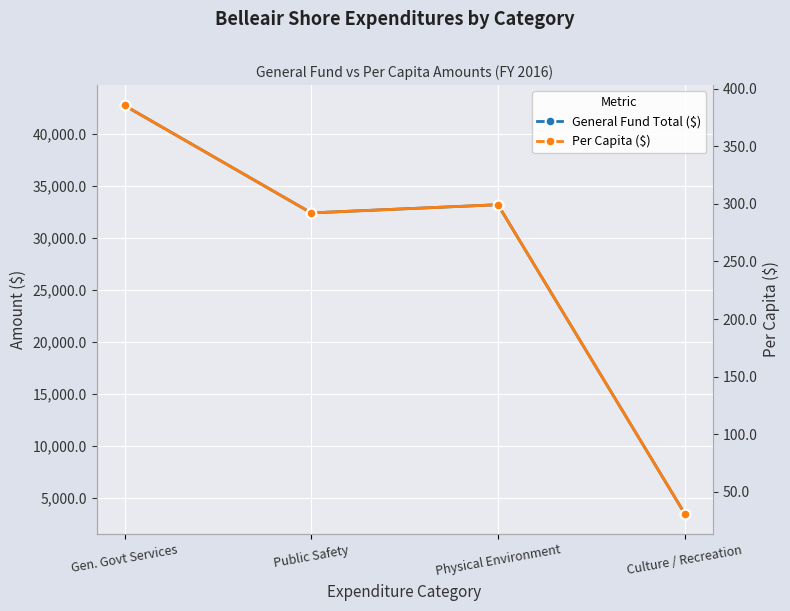

Read the General Fund Total ($) value at Gen. Govt Services.

42772.0